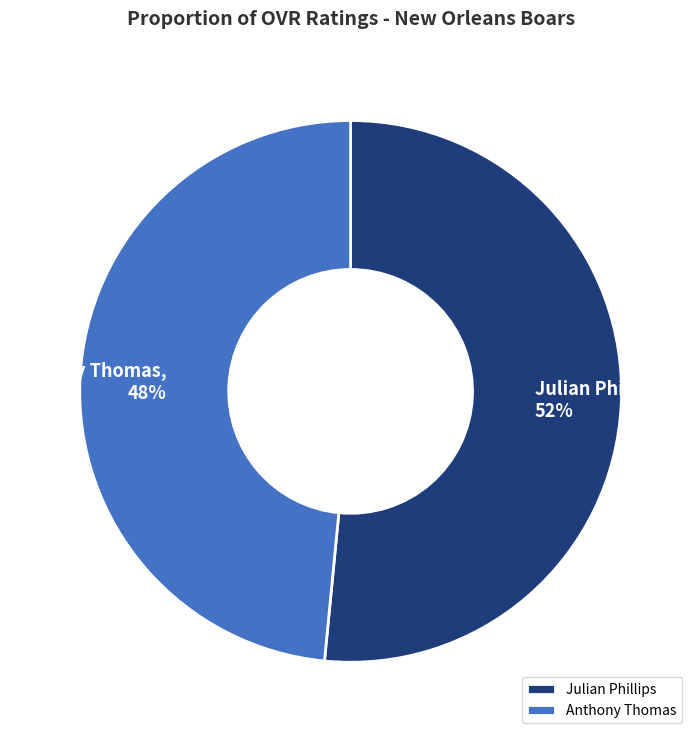

What is the largest slice in the pie chart?

Julian Phillips